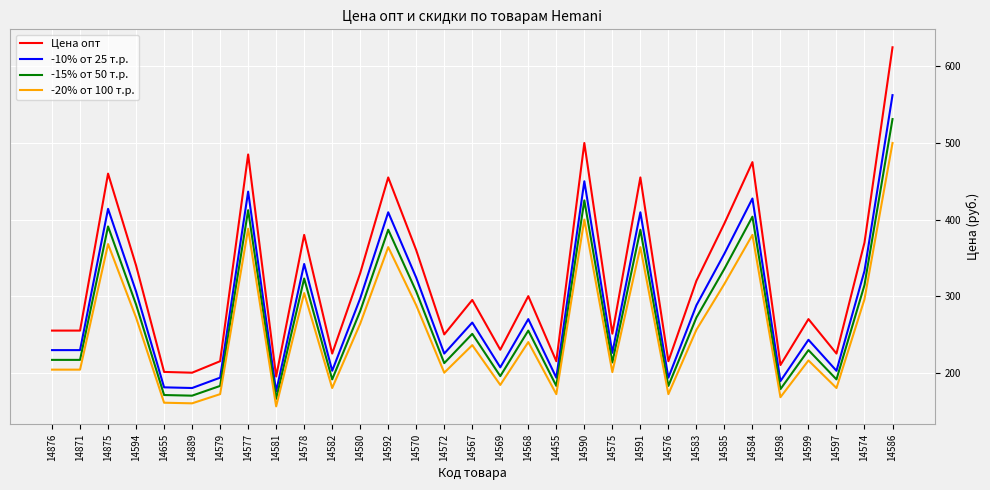

True or false: Цена опт and -10% от 25 т.р. cross at least once.

False